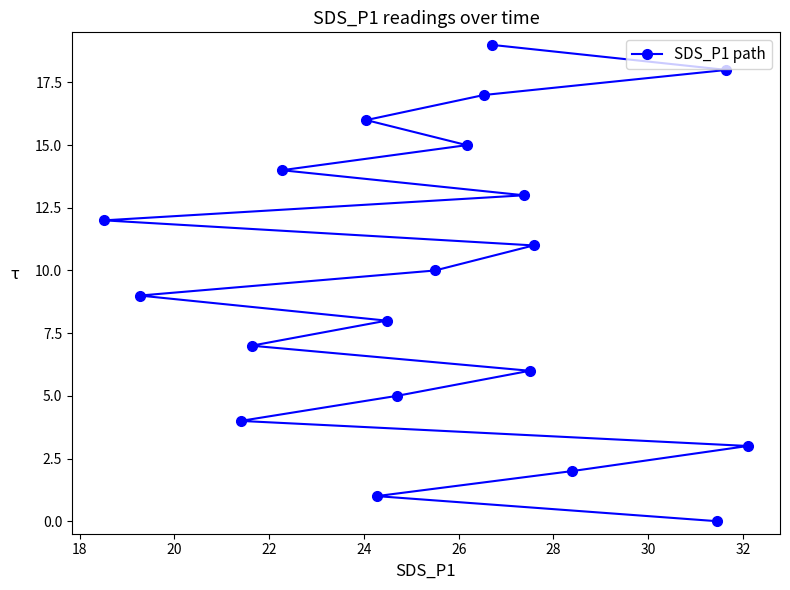

What is the sum of all values?

190